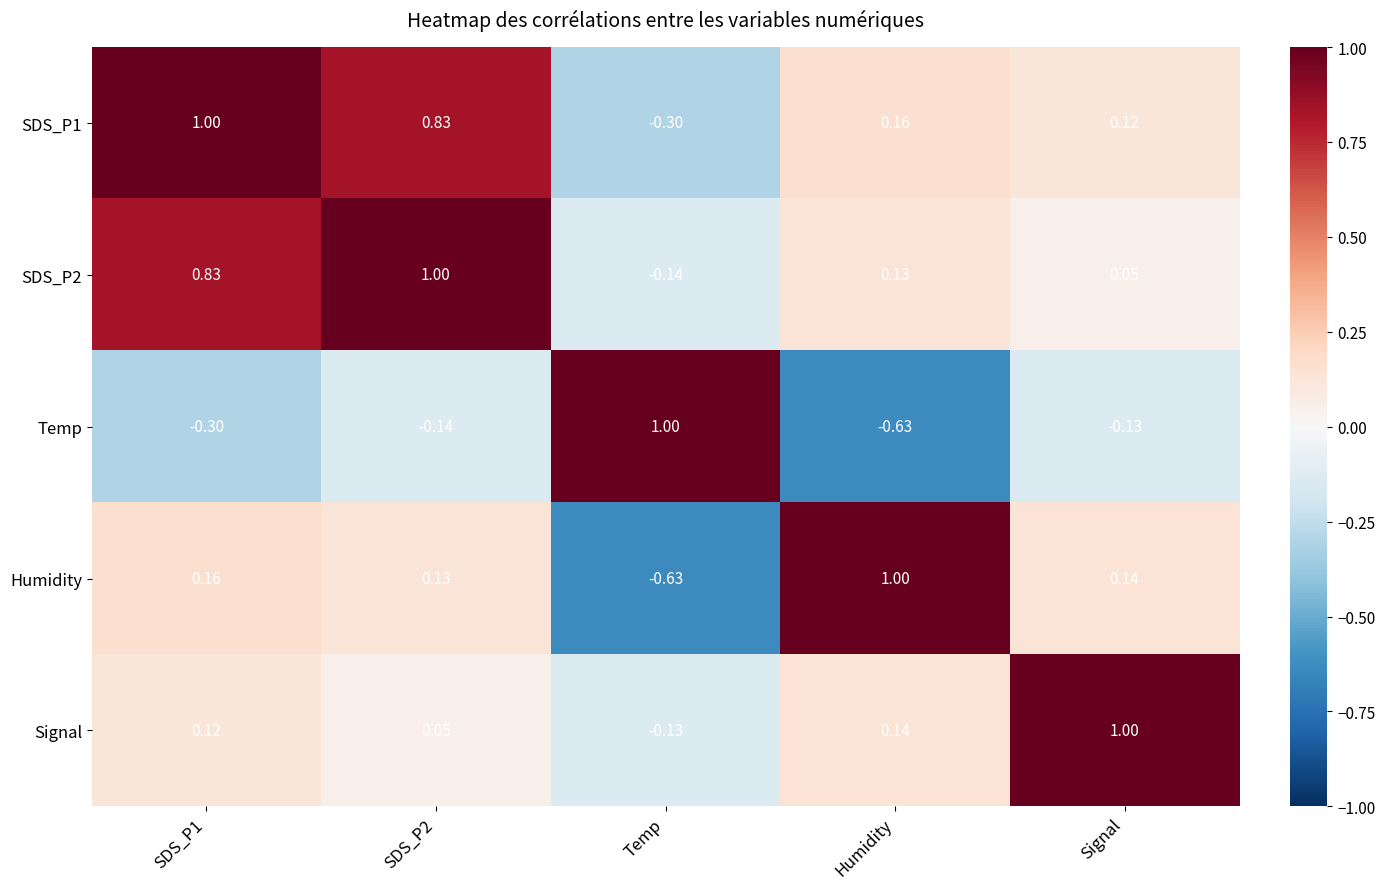

Is the value of Temp at SDS_P2 greater than the value of SDS_P2 at Signal?

No